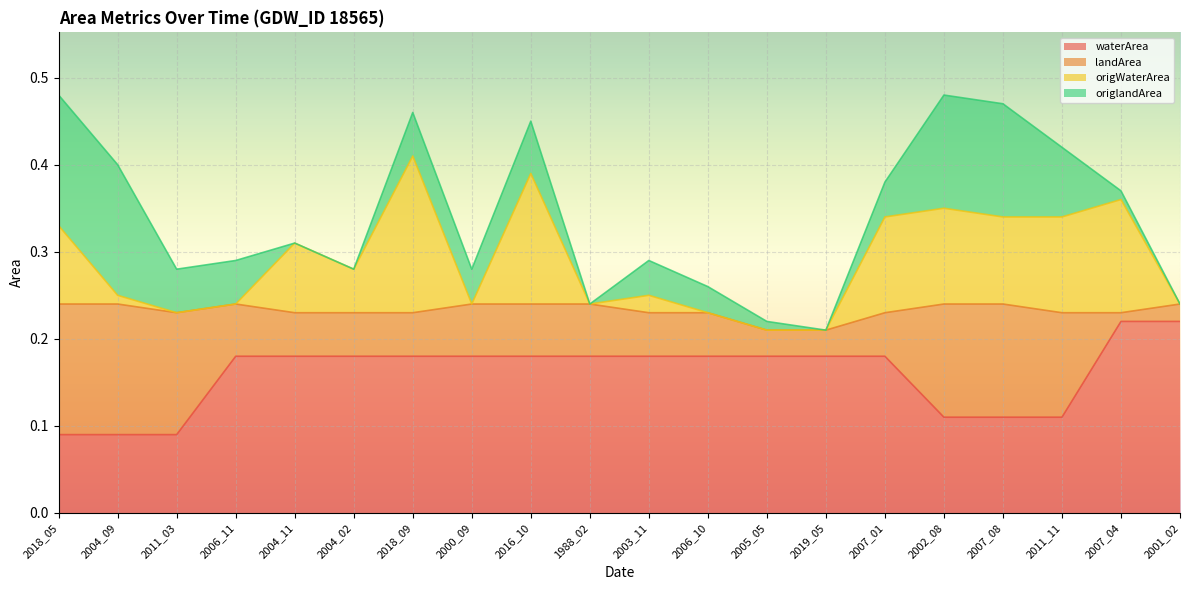

Is it true that waterArea equals 0.4 at 2007_04?

False